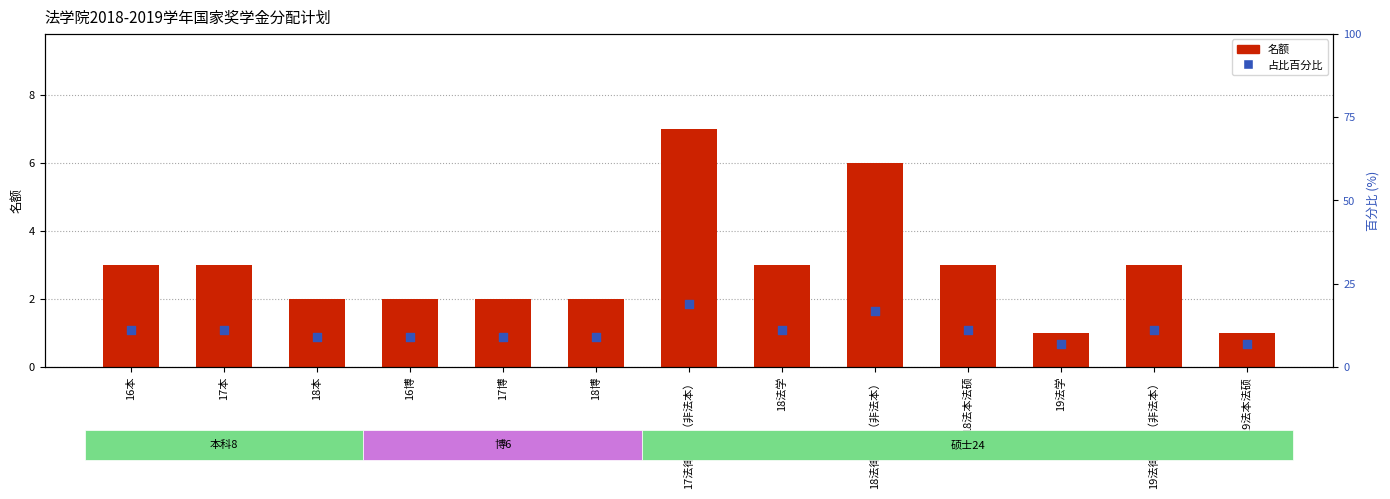

Is the value of 占比百分比 at 19法律硕士（非法本） greater than the value of 名额 at 18本?

Yes